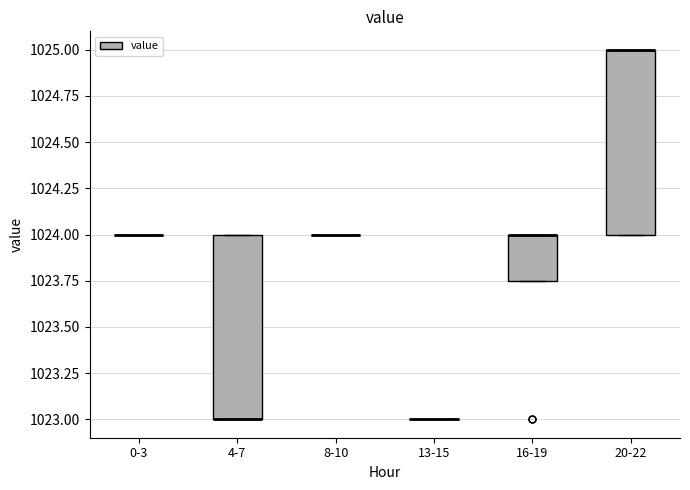

Where is the lower edge of the box for 16-19 on the y-axis? The values are not printed on the chart, so give them approximately, as read against the axis.

1023.75